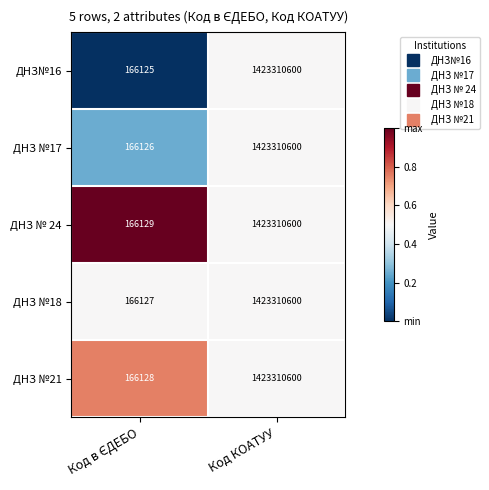

Which series has the largest total across all categories?

ДНЗ № 24